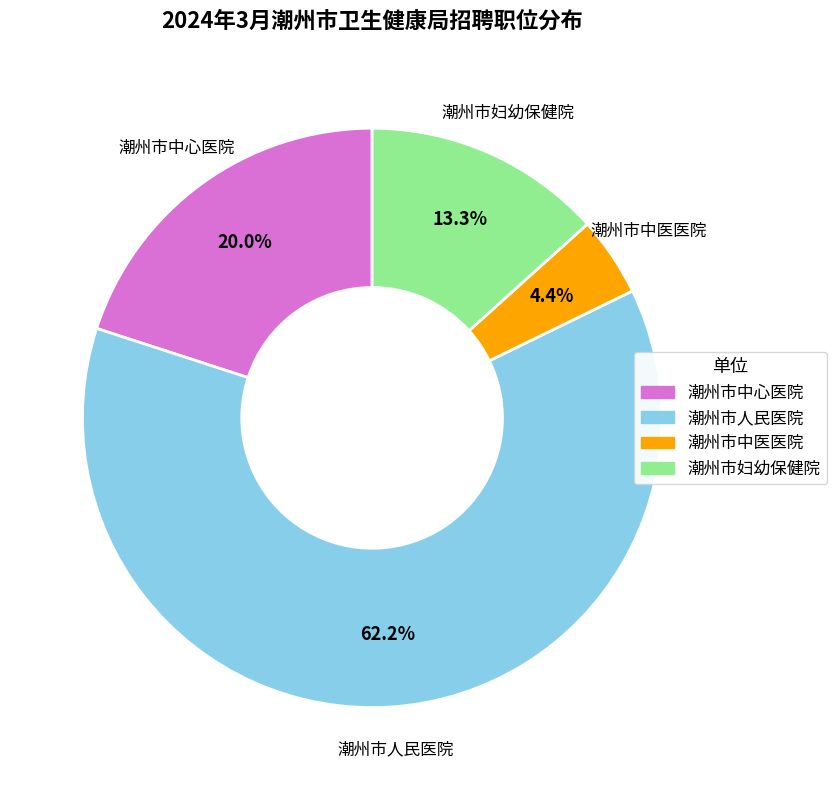

Which category has the smallest portion of the pie?

潮州市中医医院